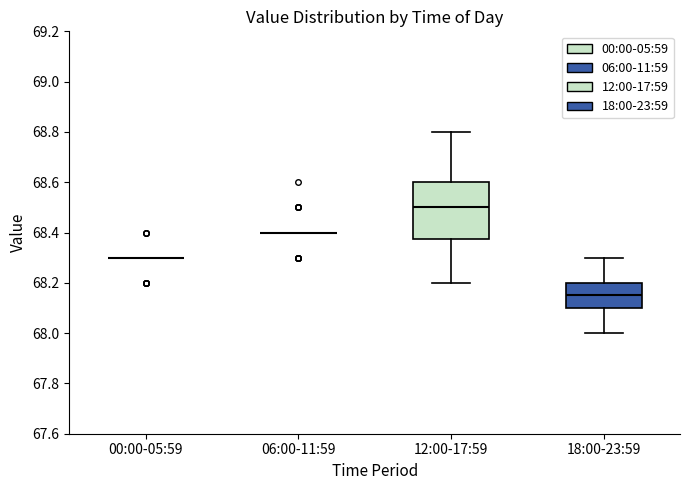

Where does the lower whisker of the box for 12:00-17:59 end on the y-axis? The values are not printed on the chart, so give them approximately, as read against the axis.

68.20